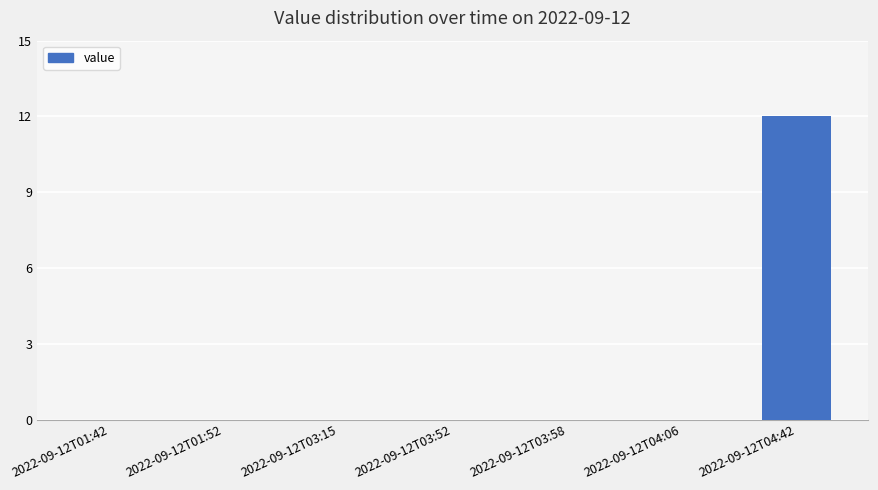

What is the difference between the values at 2022-09-12T04:06 and 2022-09-12T04:42?

12